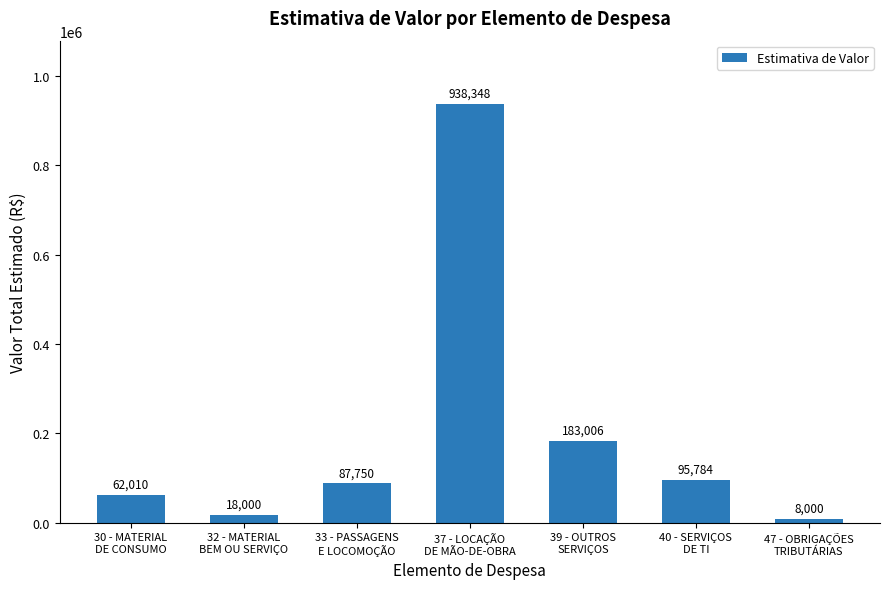

Where is the data nearest to the value 473174?

39 - OUTROS
SERVIÇOS